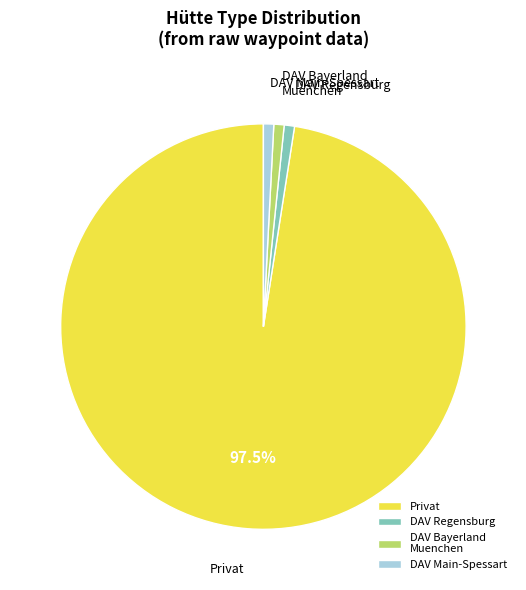

What is the majority slice?

Privat